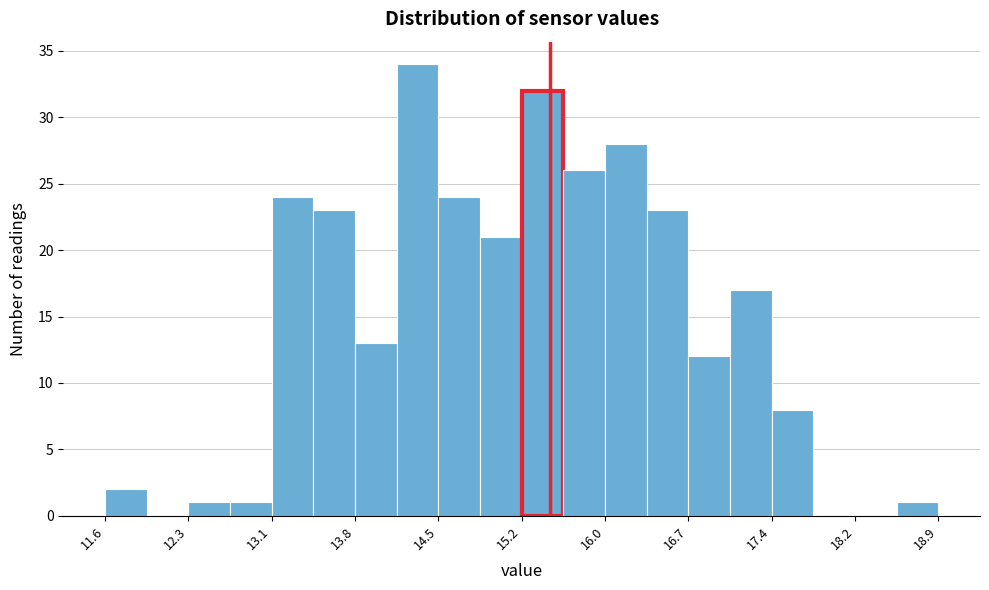

Around what value on the x-axis is the tallest bar? Give the approximate position of its centre, as read against the axis.

14.3